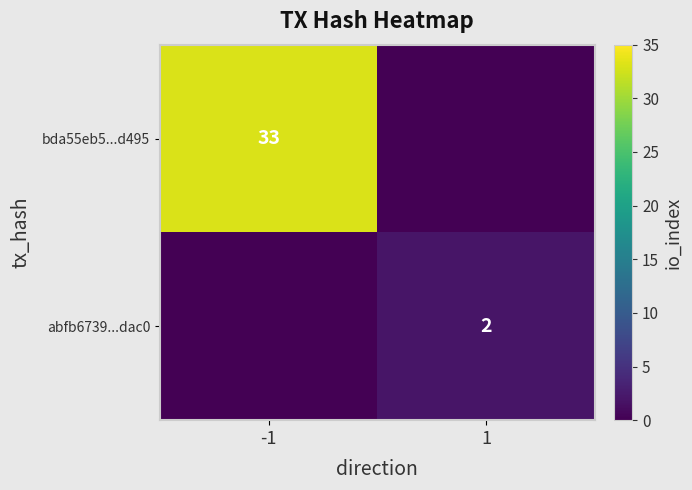

What is the total value across all series at -1?

33